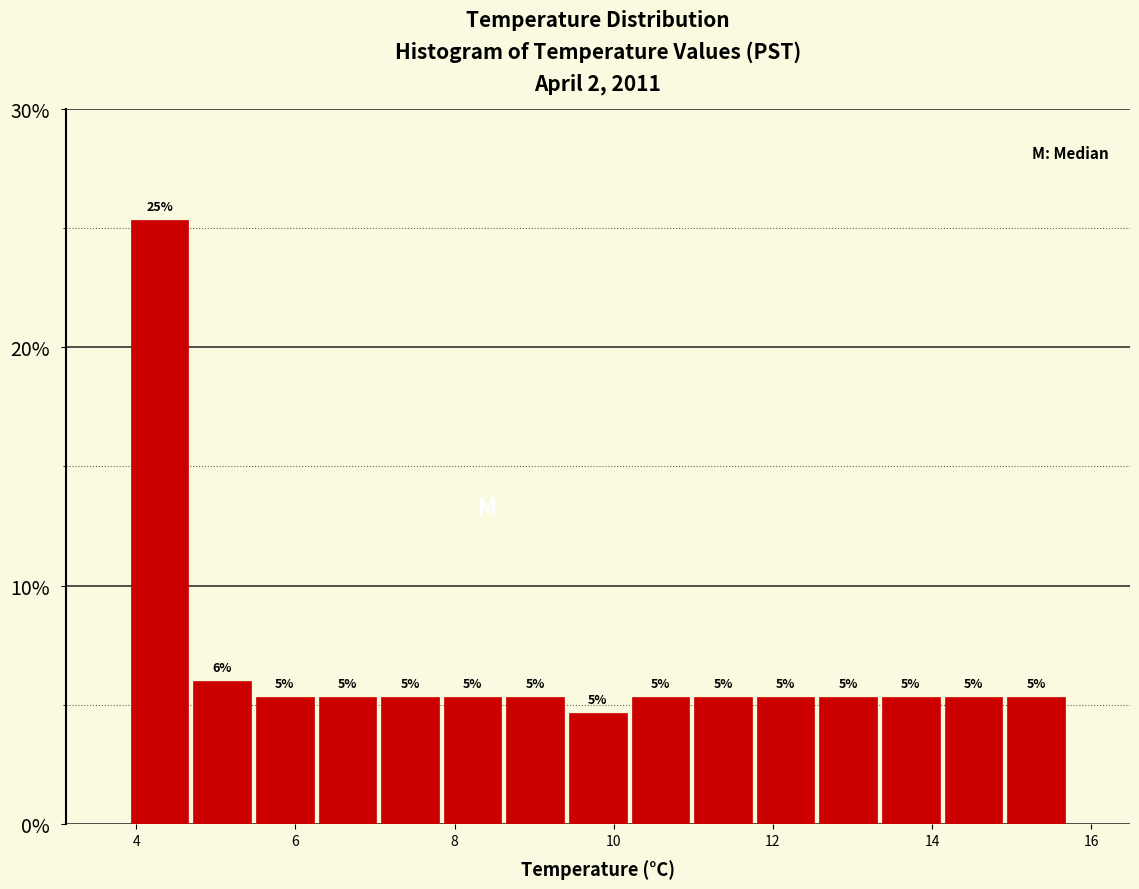

Read against the x-axis, roughly where is the centre of the tallest bar?

4.2